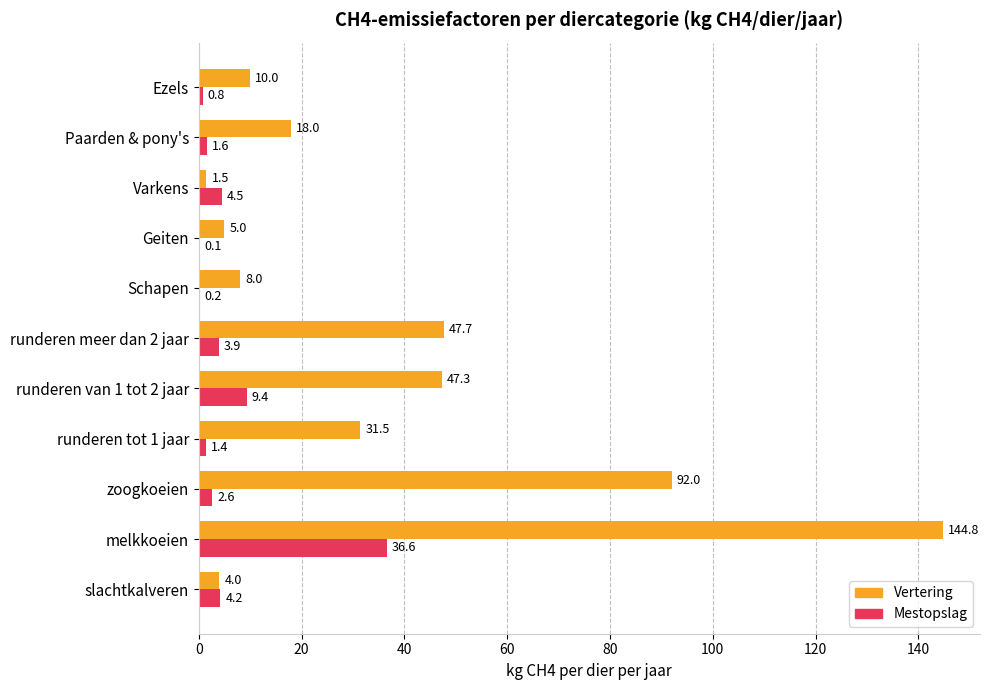

What is the maximum value shown in the chart?

144.8